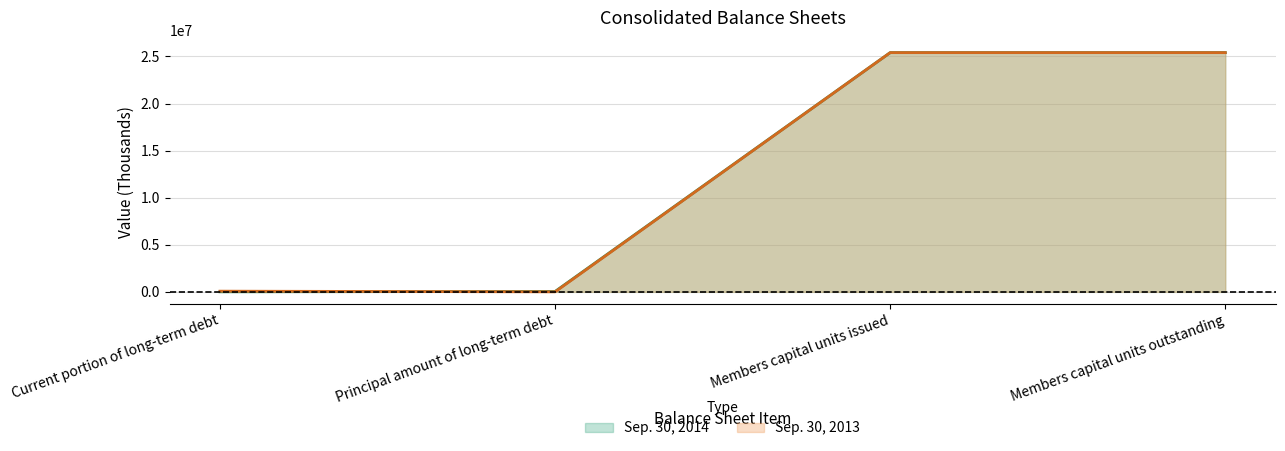

At which category does the chart reach its minimum across all series?

Principal amount of long-term debt